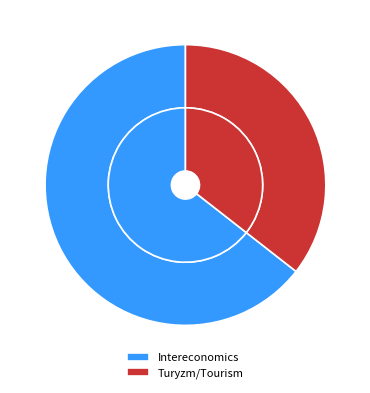

Do Intereconomics and Turyzm/Tourism together represent more than half of the pie?

Yes